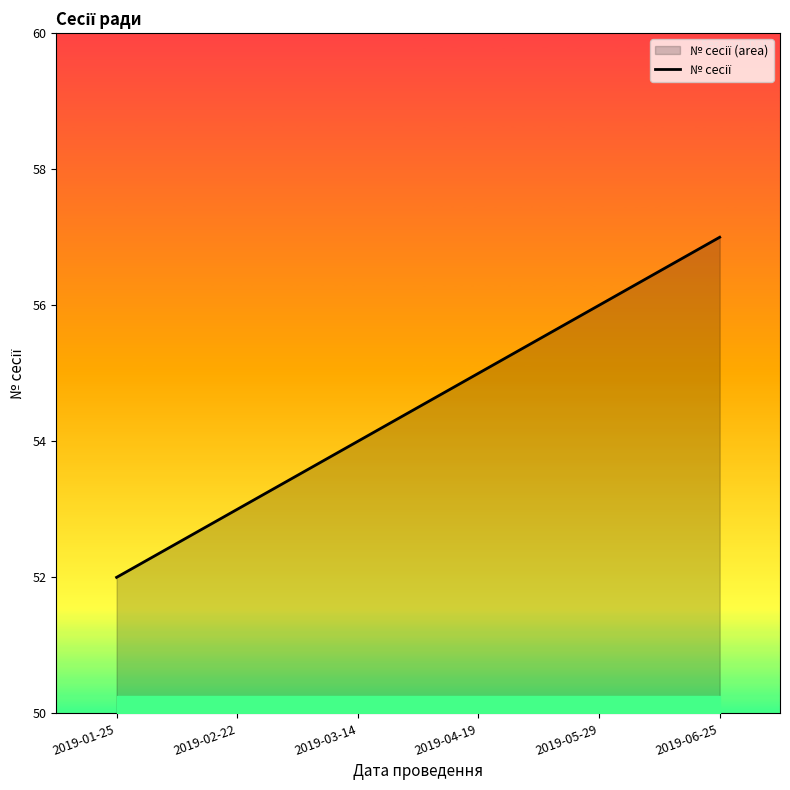

What is the change in value from 2019-04-19 to 2019-05-29?

+1